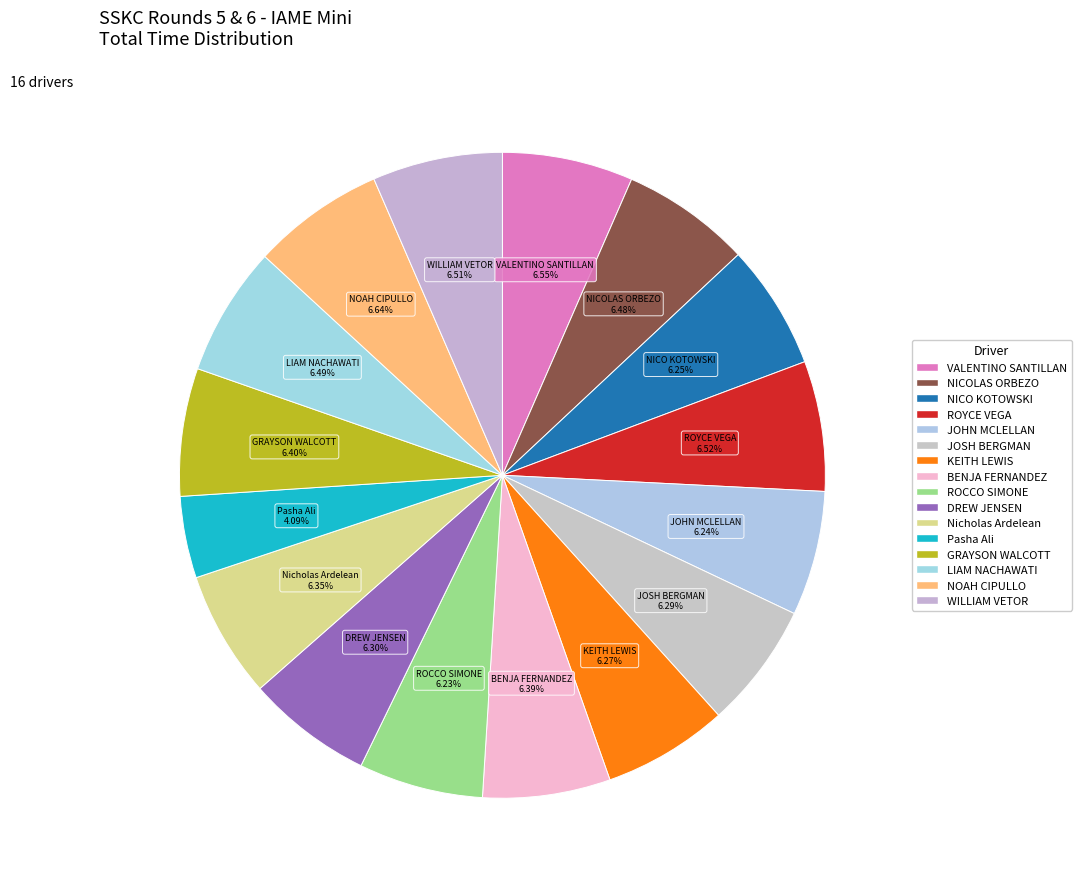

To the nearest percent, what portion does ROYCE VEGA represent?

7%